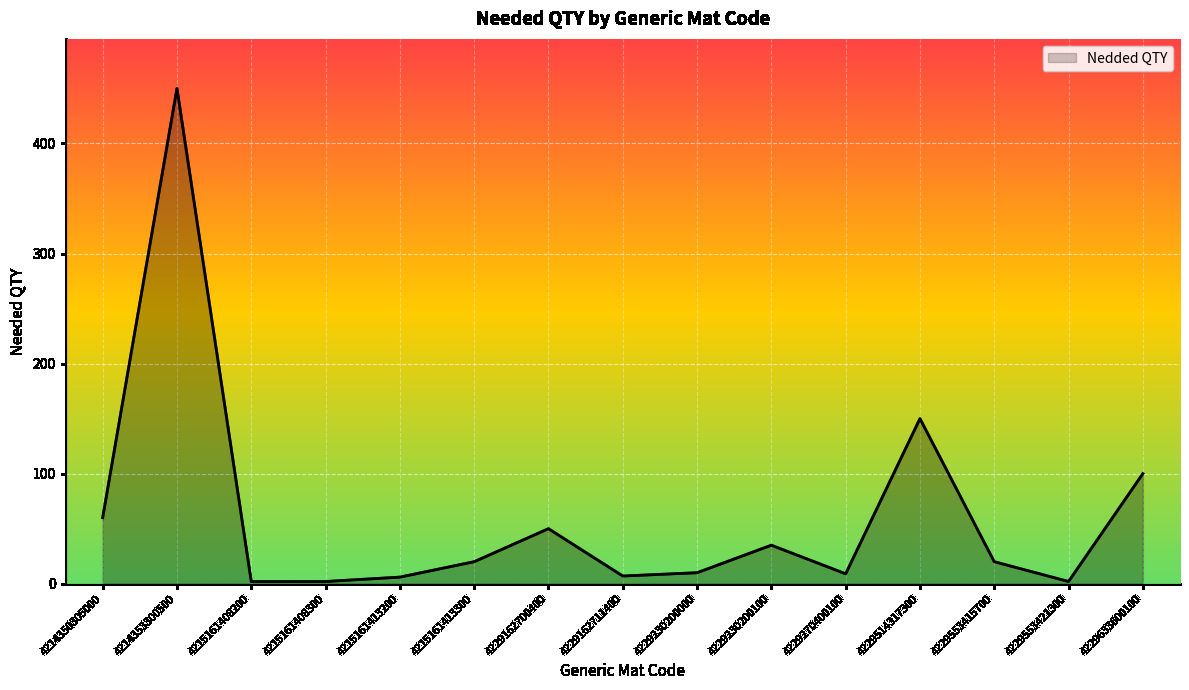

Read the value at 4229162700400.

50